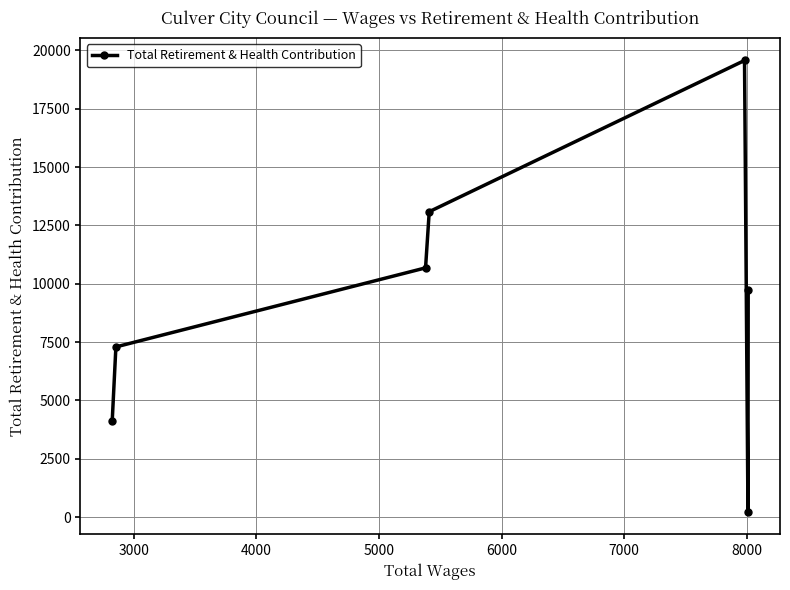

What is the value of the 3rd point from the left?

10680